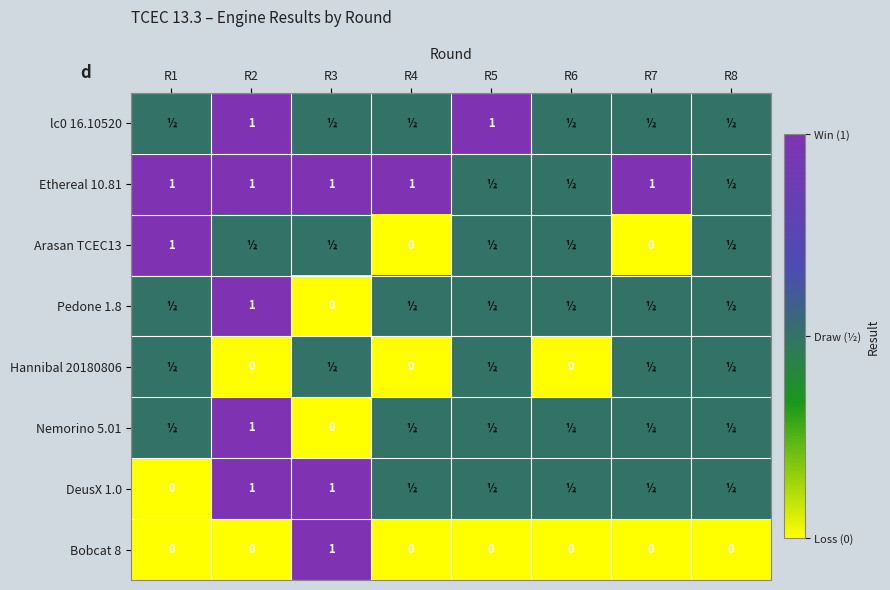

The Bobcat 8 series shows 0.7 at R5. True or false?

False